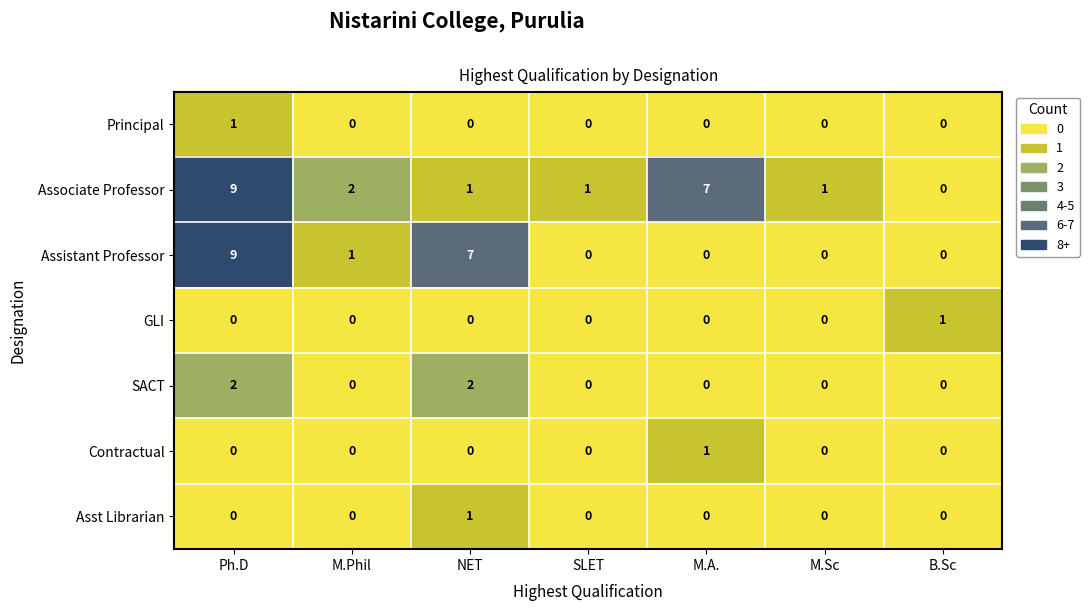

How many Contractual values are between 0 and 1?

7